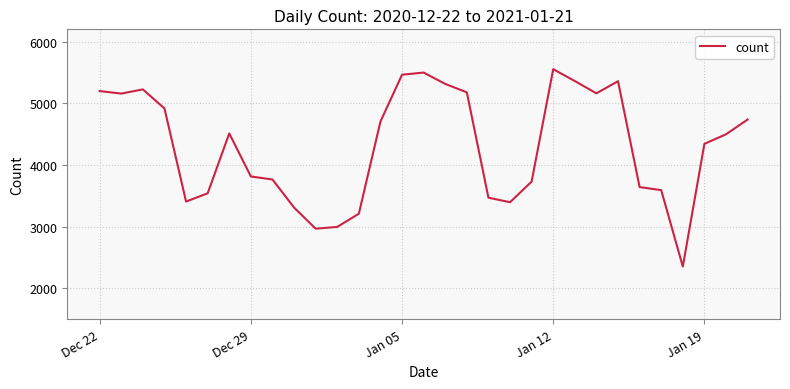

What is the sum of all values?

133380